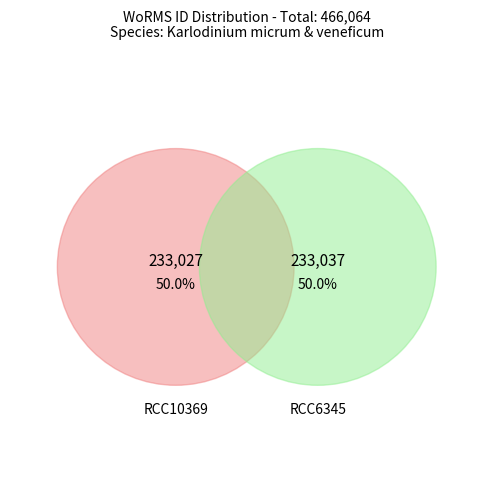

Which category has the biggest portion of the pie?

RCC6345